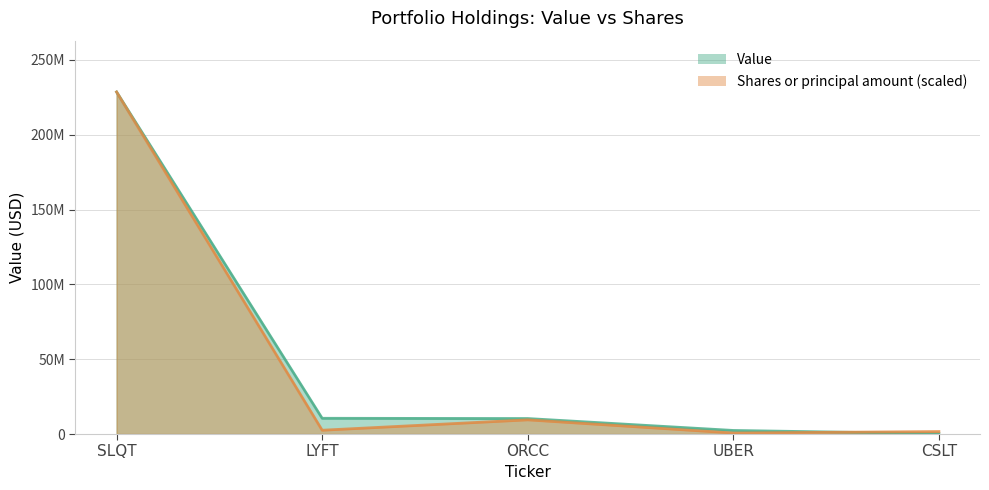

Reading left to right, extract all data points from this chart.

Value: 228586000.0	10522000.0	10345000.0	2389000.0	201000.0
Shares or principal amount: 228586000.0	2538672.6	9473099.2	689465.4	1651275.0